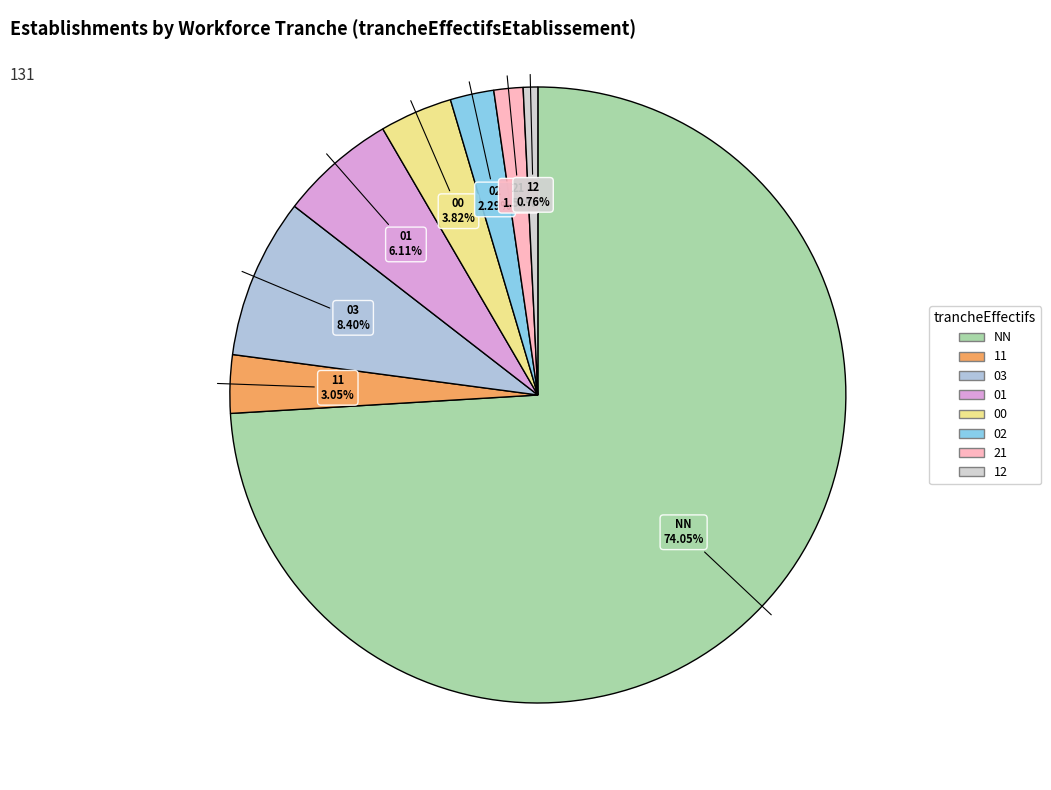

What portion of the pie excludes 21?

98.5%